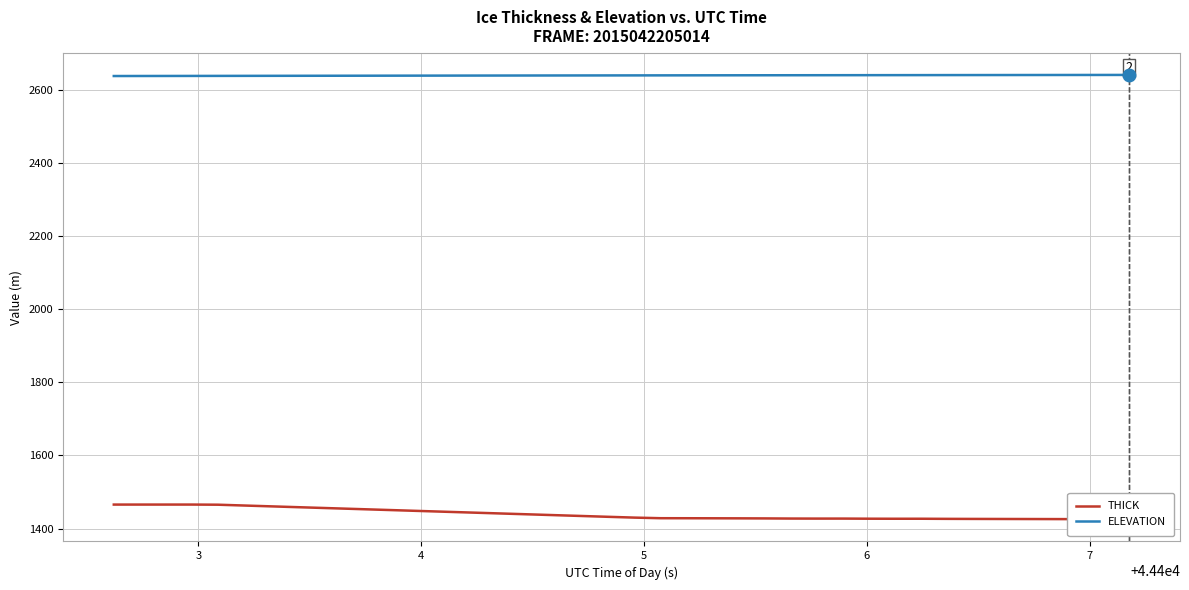

True or false: THICK has more than 1 points higher than both neighbors.

True